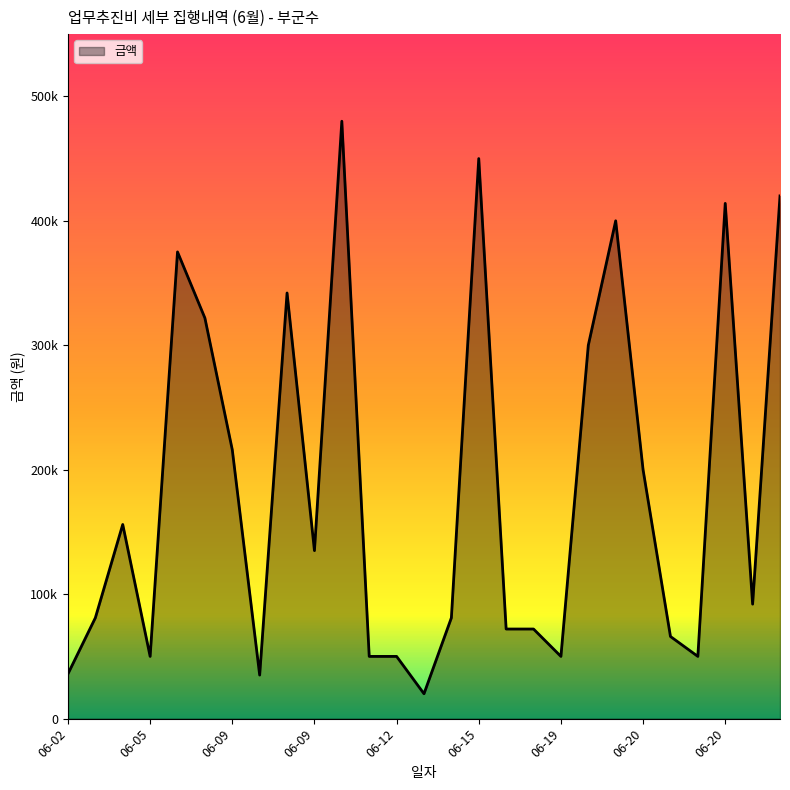

Which label corresponds to the largest value in the chart?

06-10